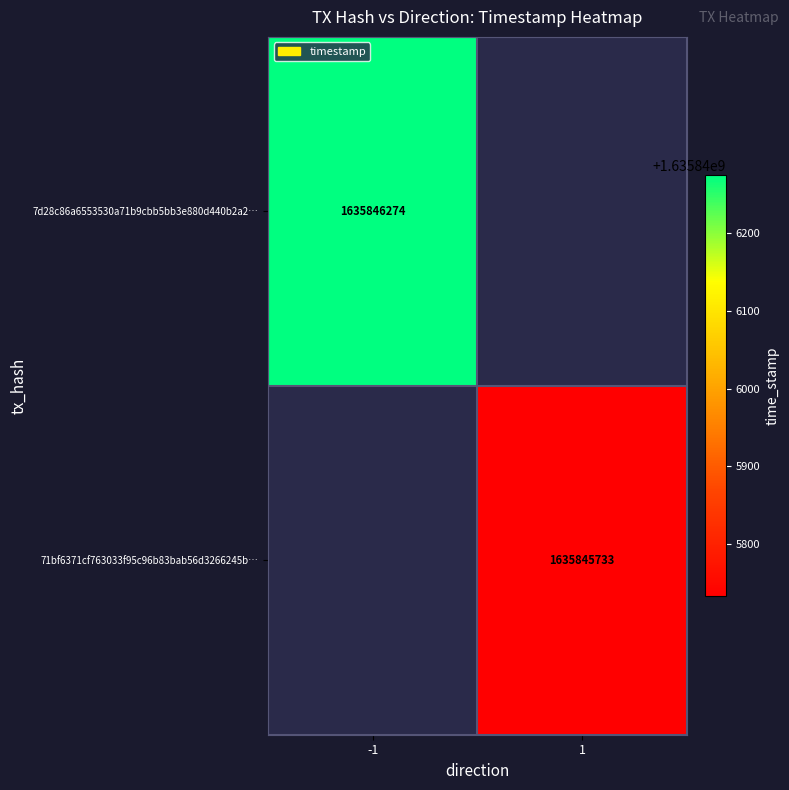

What is the sum of the 71bf6371cf763033f95c96b83bab56d3266245b values at direction and time_stamp?

1635845734